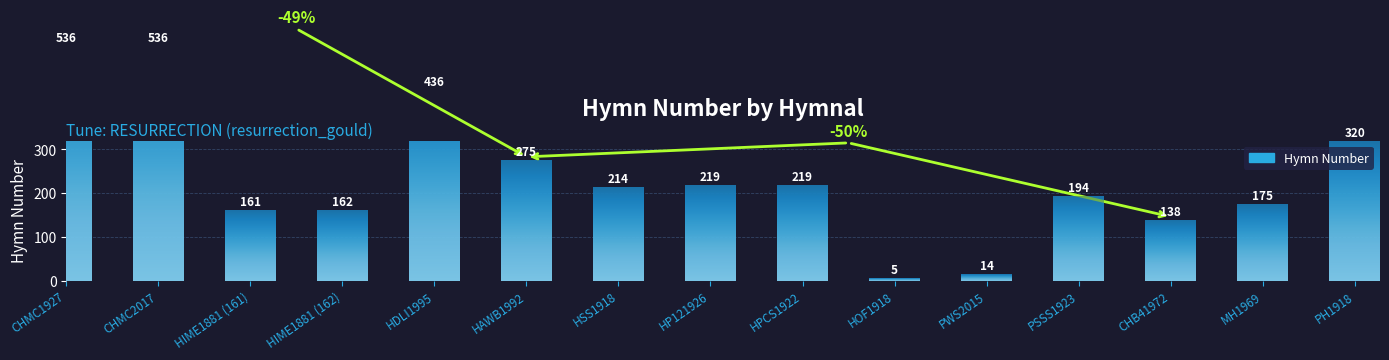

Reading left to right, extract all data points from this chart.

CHMC1927=536	CHMC2017=536	HIME1881 (161)=161	HIME1881 (162)=162	HDLI1995=436	HAWB1992=275	HSS1918=214	HP121926=219	HPCS1922=219	HOF1918=5	PWS2015=14	PSSS1923=194	CHB41972=138	MH1969=175	PH1918=320